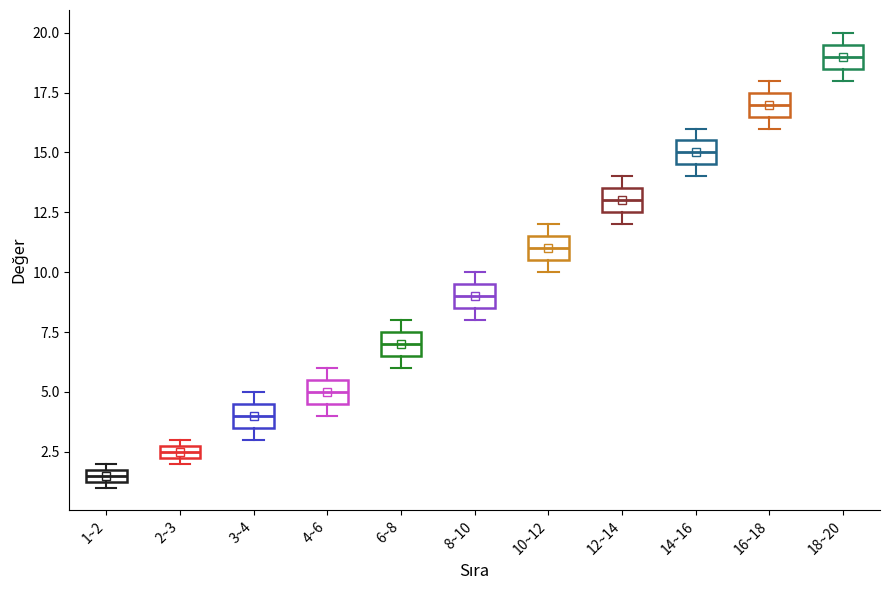

Which box's median line is the highest?

18~20